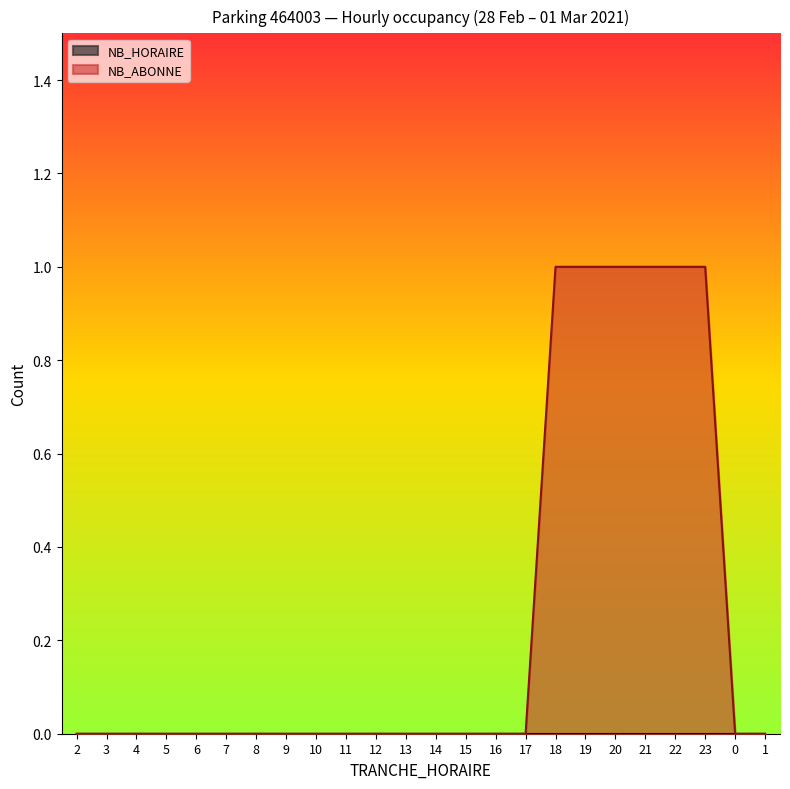

True or false: the data shows 1 at 23.

False